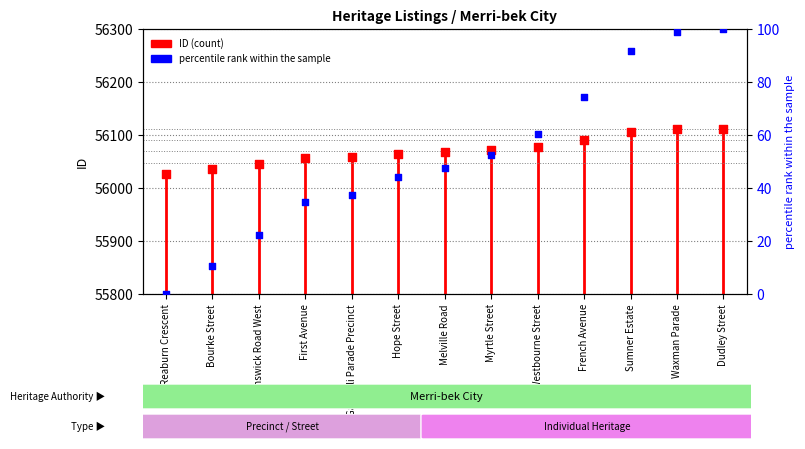

What is the ratio of the value at Melville Road to the value at Reaburn Crescent?

1.0